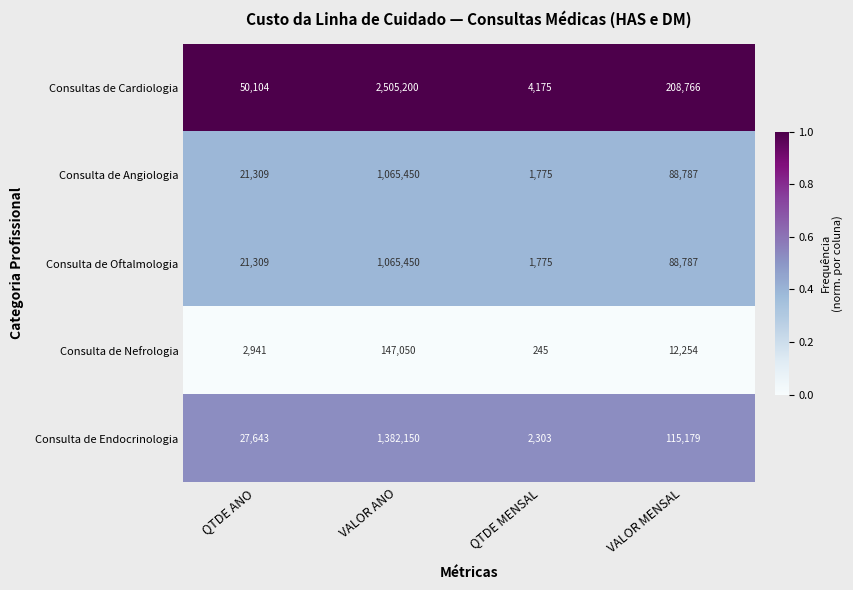

At which category does the chart reach its peak across all series?

VALOR ANO